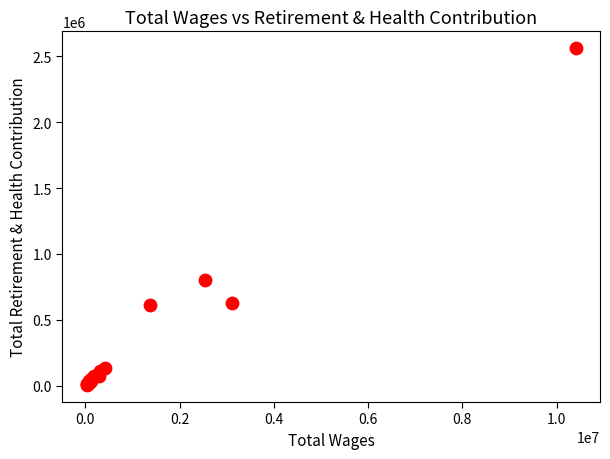

What Y value in the scatter plot is closest to 1282751?

801052